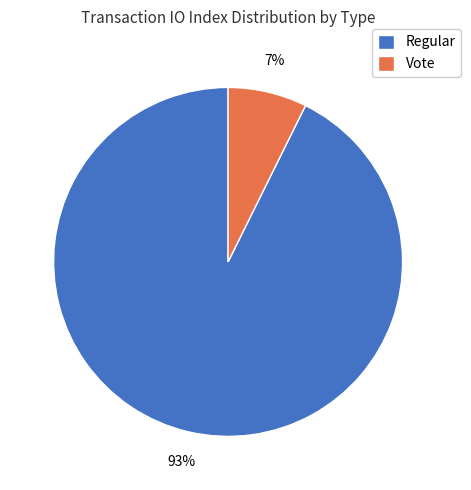

Which slice is the smallest?

Vote